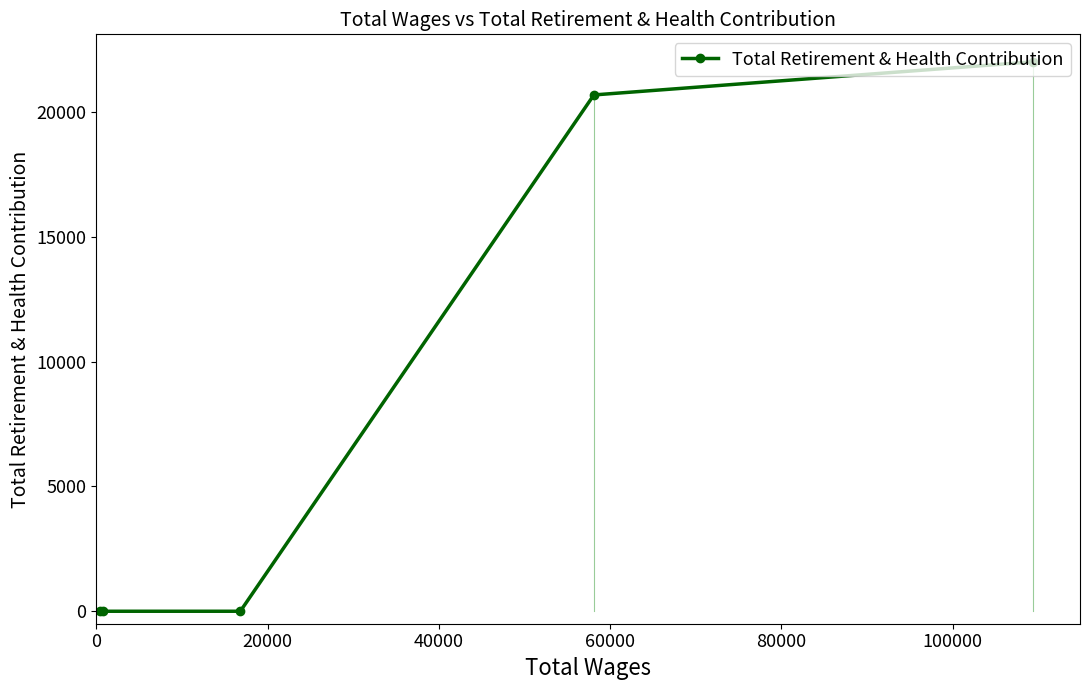

What is the difference between the maximum and second lowest values?

22021